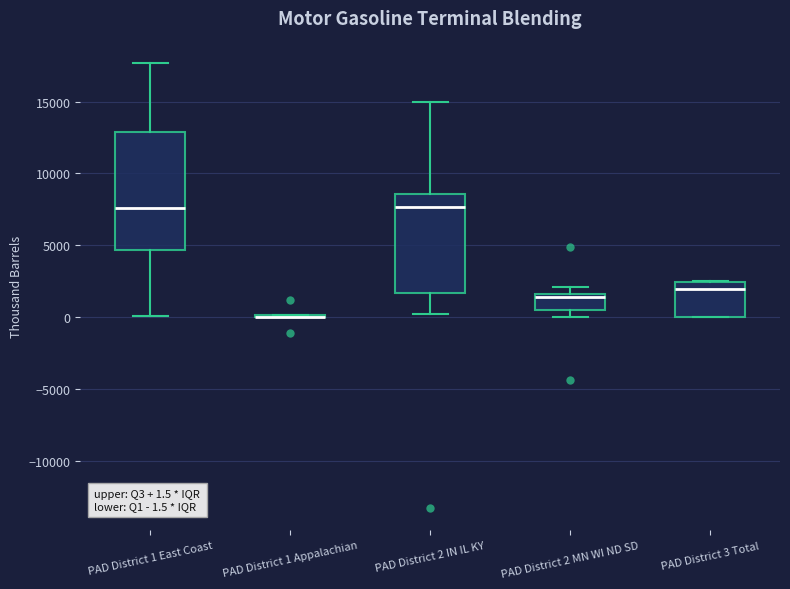

Comparing the boxes themselves (not the whiskers), which one is the tallest?

PAD District 1 East Coast